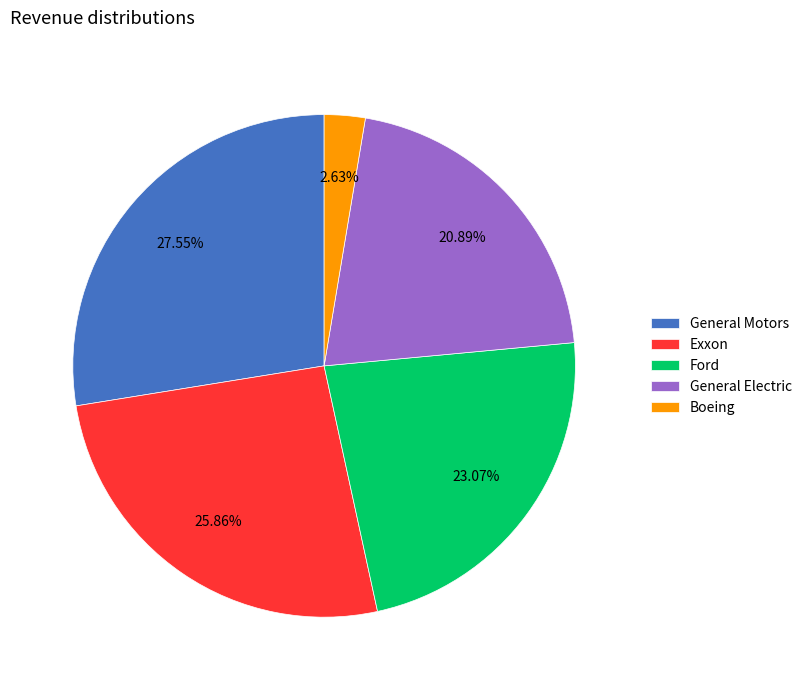

To the nearest percent, what percentage of the pie is Exxon?

26%